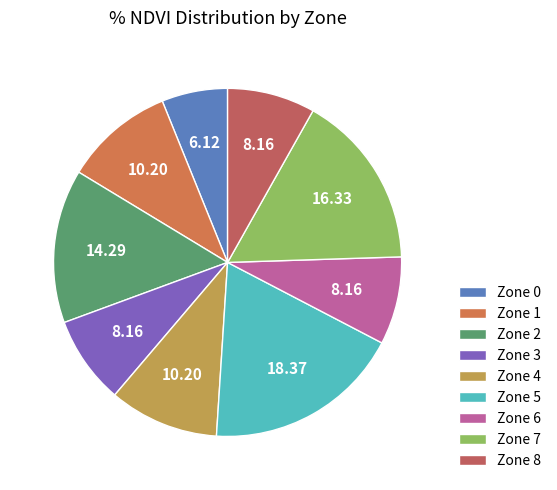

How many slices are in this pie chart?

9